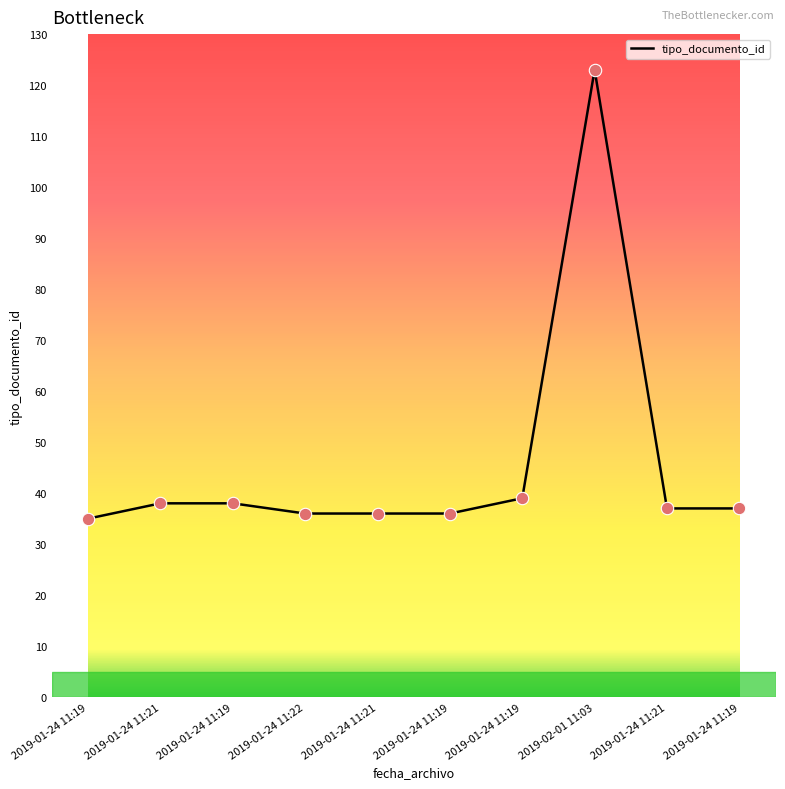

Does the chart have visible grid lines?

No